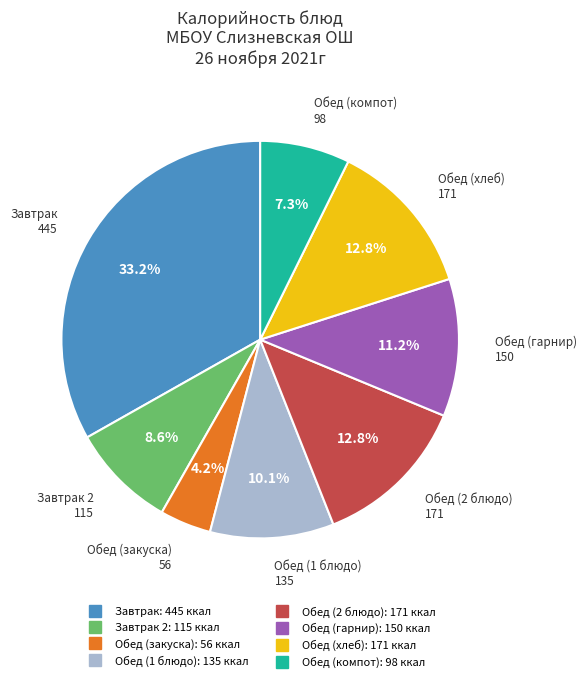

Does any single category account for the majority?

No